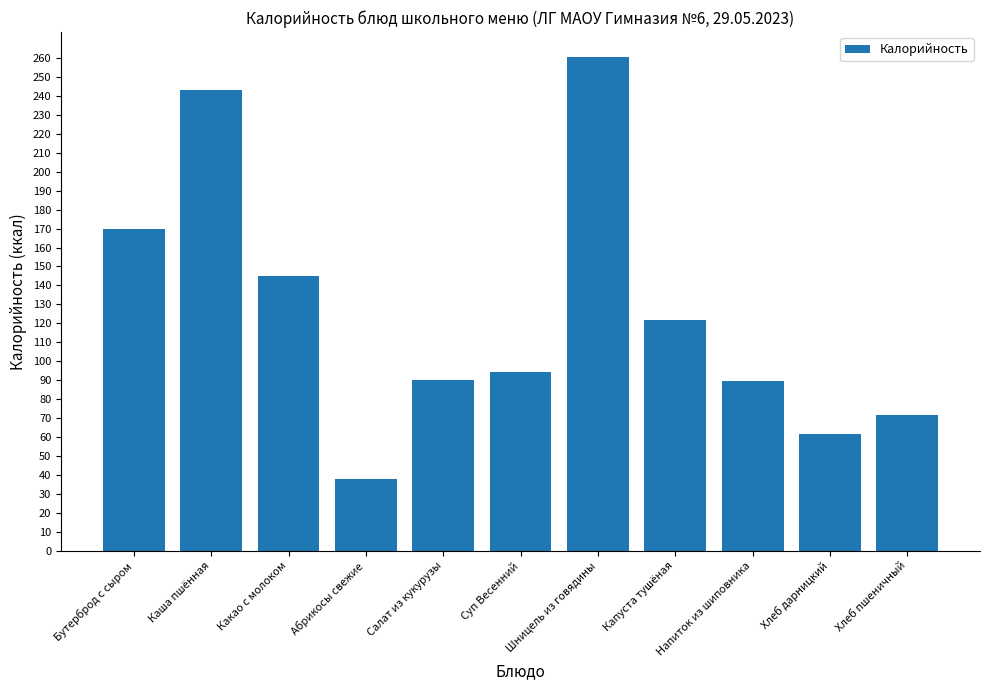

At which category does the chart reach its minimum across all series?

Абрикосы свежие